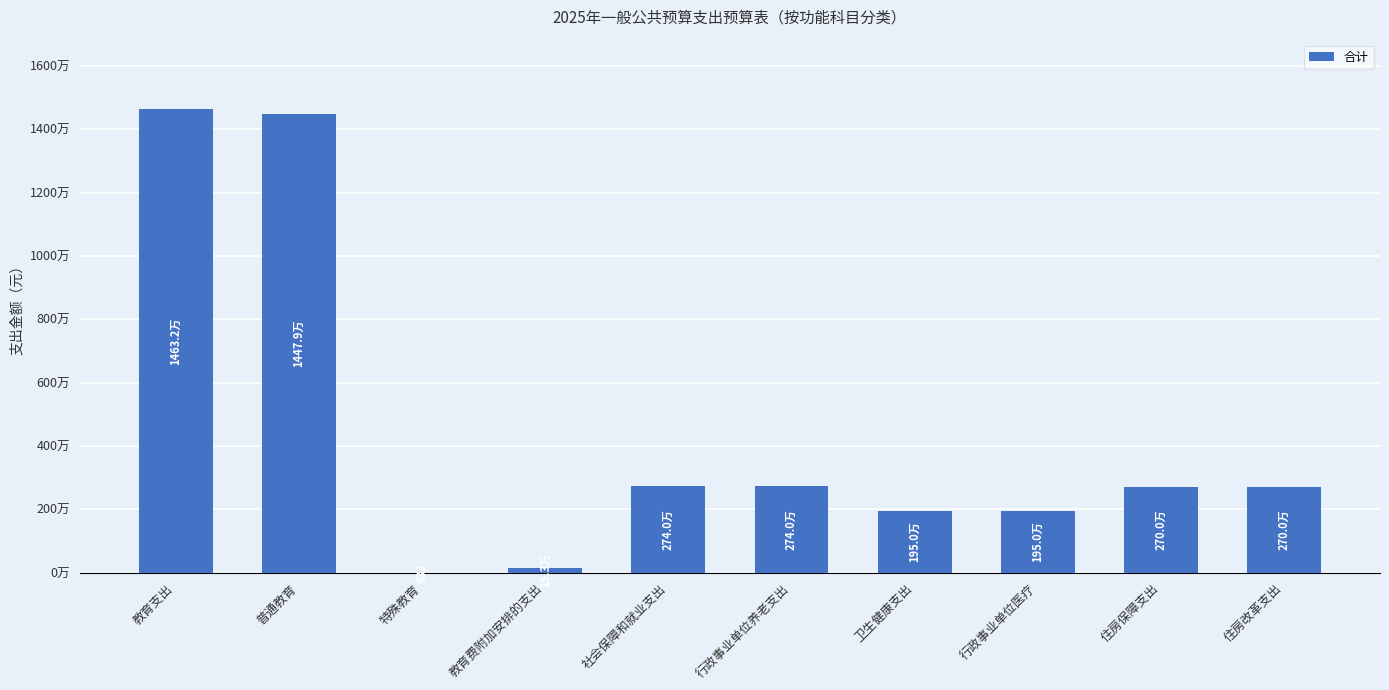

Read the value at 住房保障支出.

2699676.0